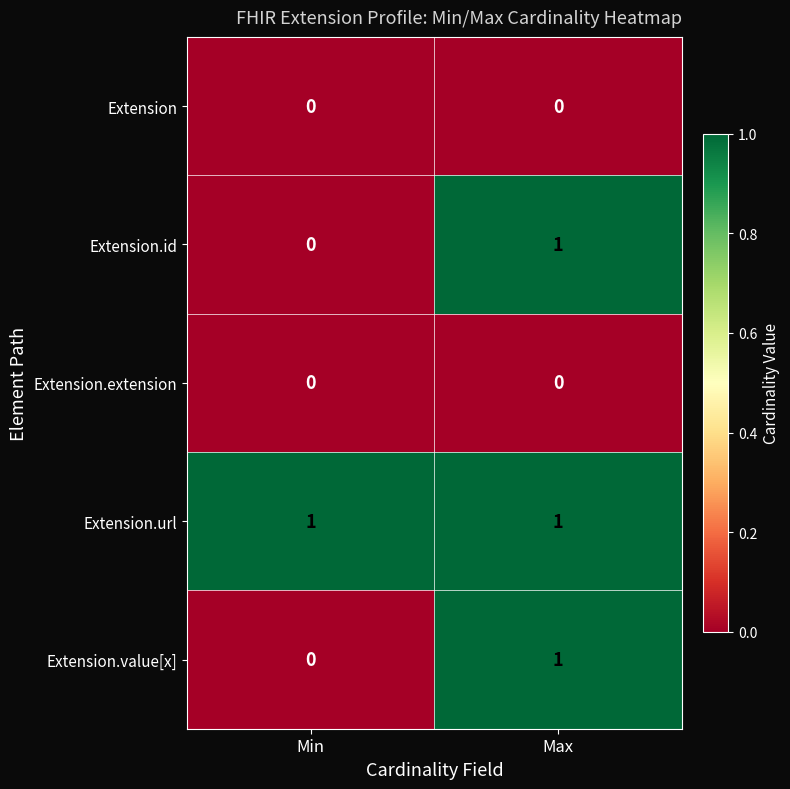

Count the number of data series in this chart.

5